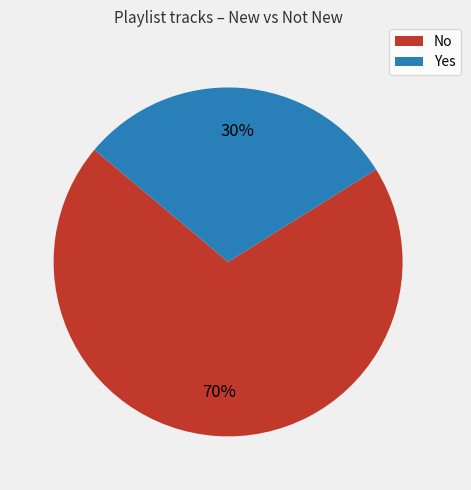

Is it true that No is 70% of the pie?

True